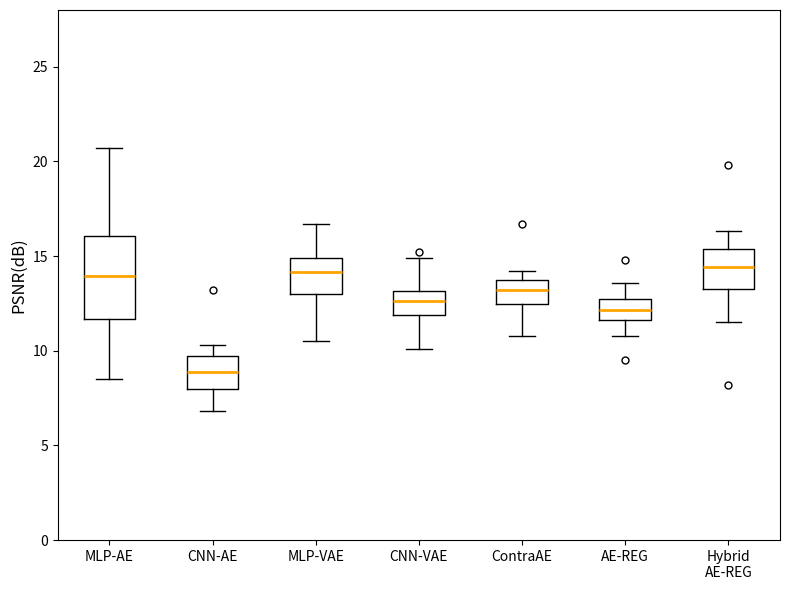

Which box's median line is the lowest?

CNN-AE